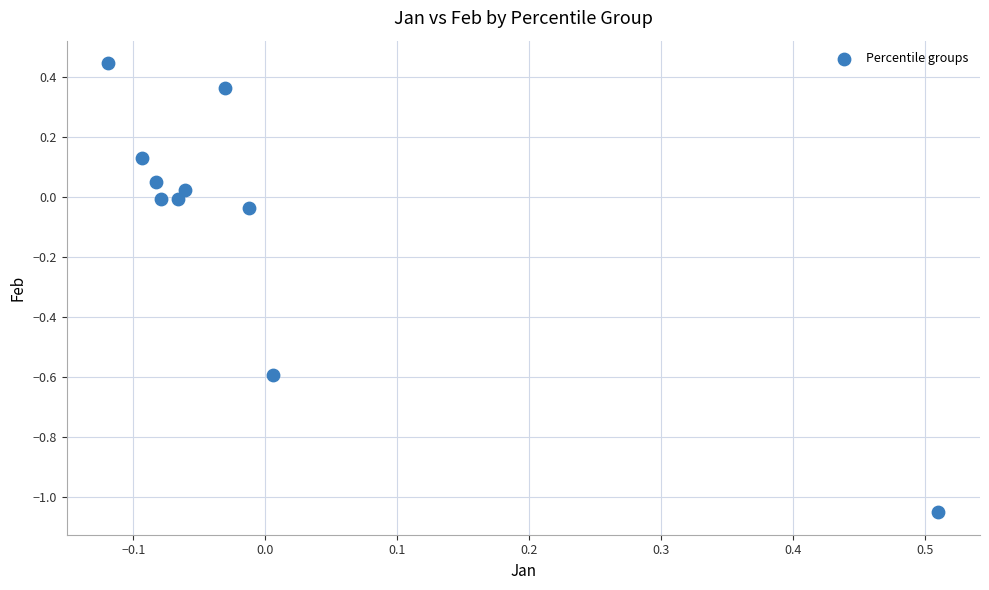

What is the range of Y values (max minus min)?

1.5